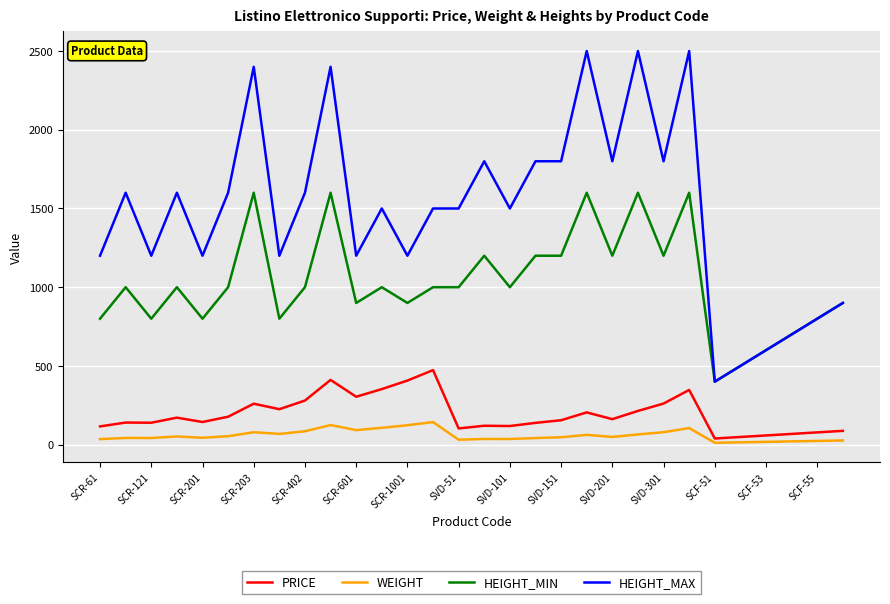

Which series has the widest spread of values?

HEIGHT_MAX